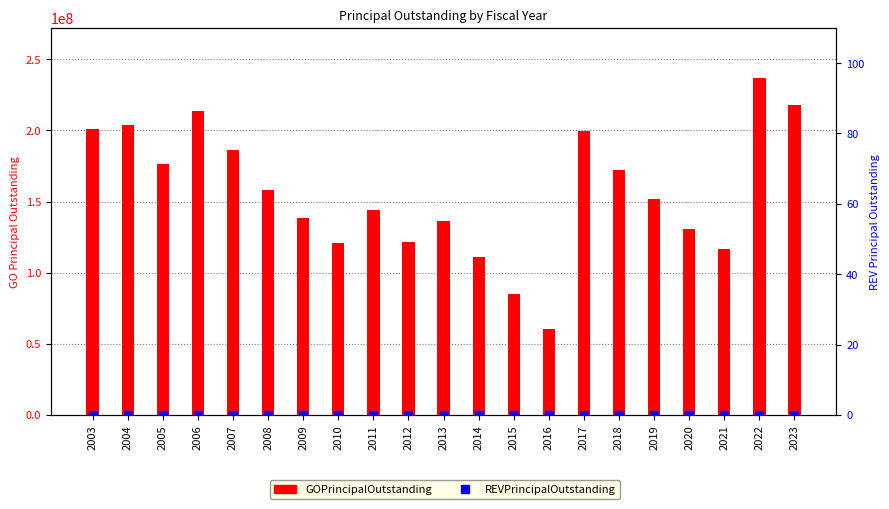

Which series has the largest total across all categories?

GOPrincipalOutstanding